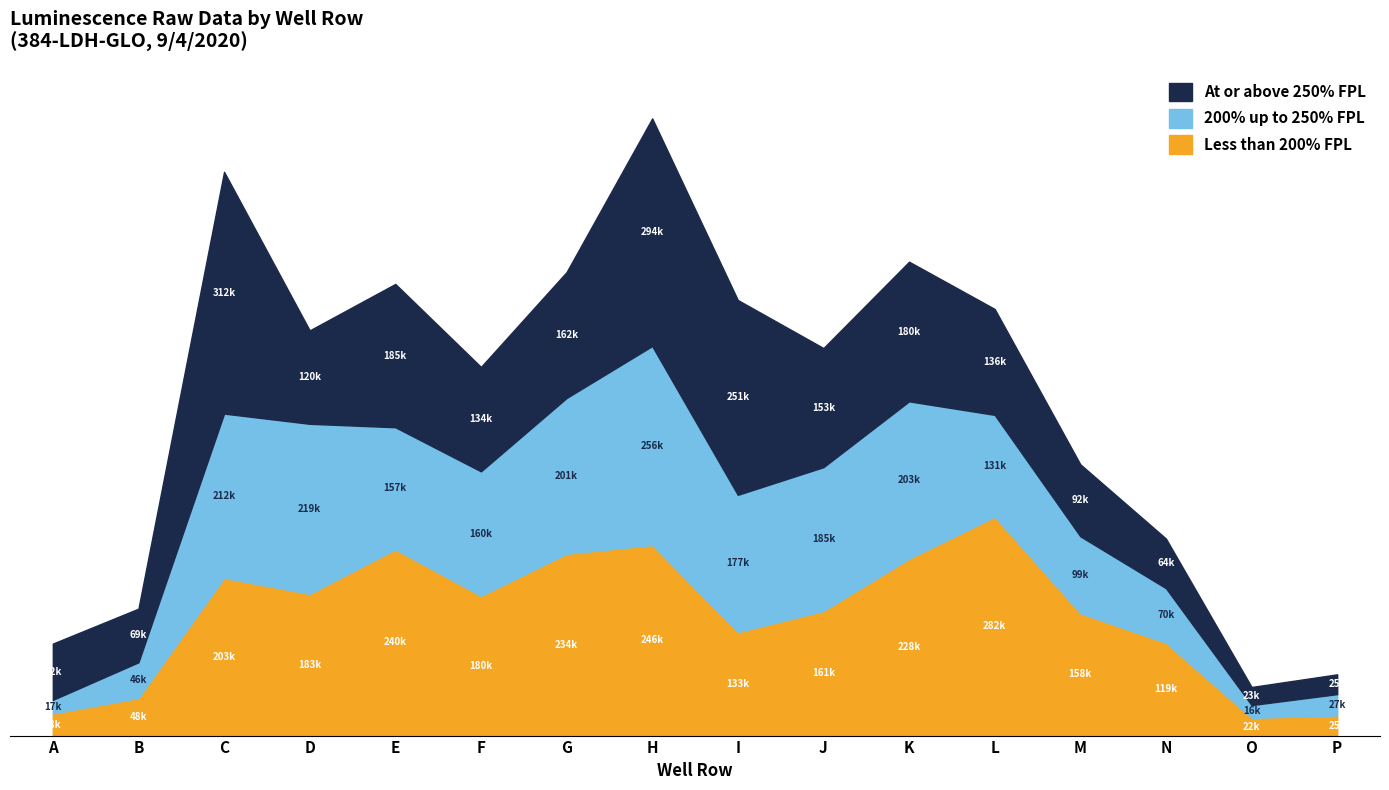

Reading left to right, list all the values displayed in this chart.

Less than 200% FPL: 28514	48527	203681	183079	240642	180486	234845	246234	133680	161036	228469	282662	158071	119839	22909	25943
200% up to 250% FPL: 17620	46165	212289	219688	157679	160863	201259	256975	177321	185715	203316	131630	99379	70576	16511	27623
At or above 250% FPL: 72701	69284	312348	120683	185126	134880	162665	294099	251664	153843	180386	136815	92988	64071	23359	25566